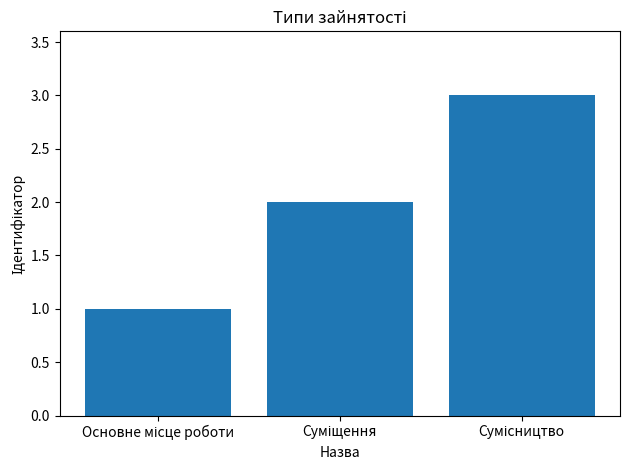

How many bars are there in total?

3